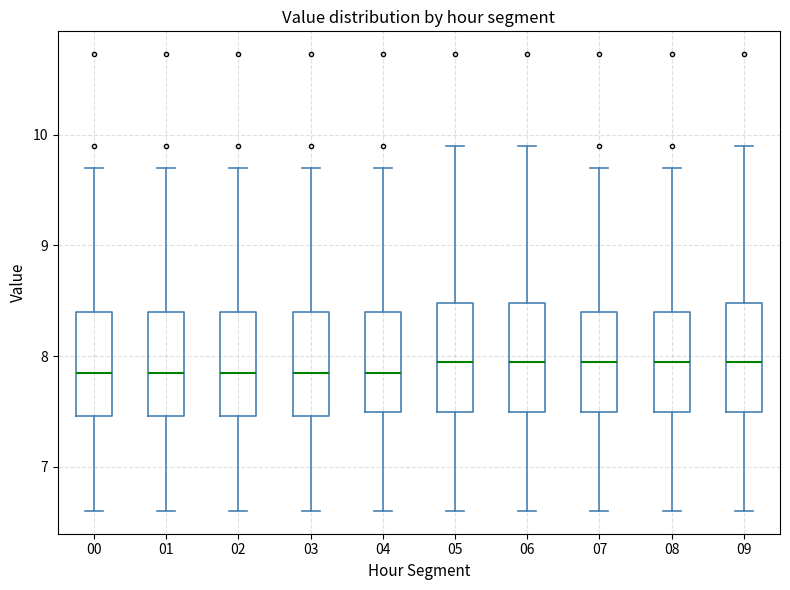

Where does the upper whisker of the box at x = 09 end on the y-axis? The values are not printed on the chart, so give them approximately, as read against the axis.

9.9